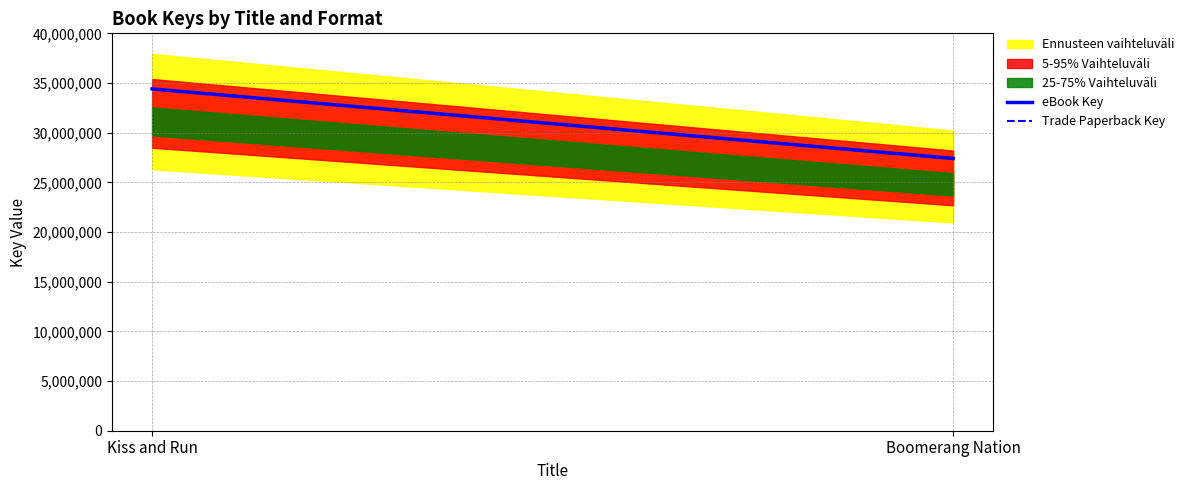

What is the value of the Trade Paperback Key point at the 1st from the left?

34404996